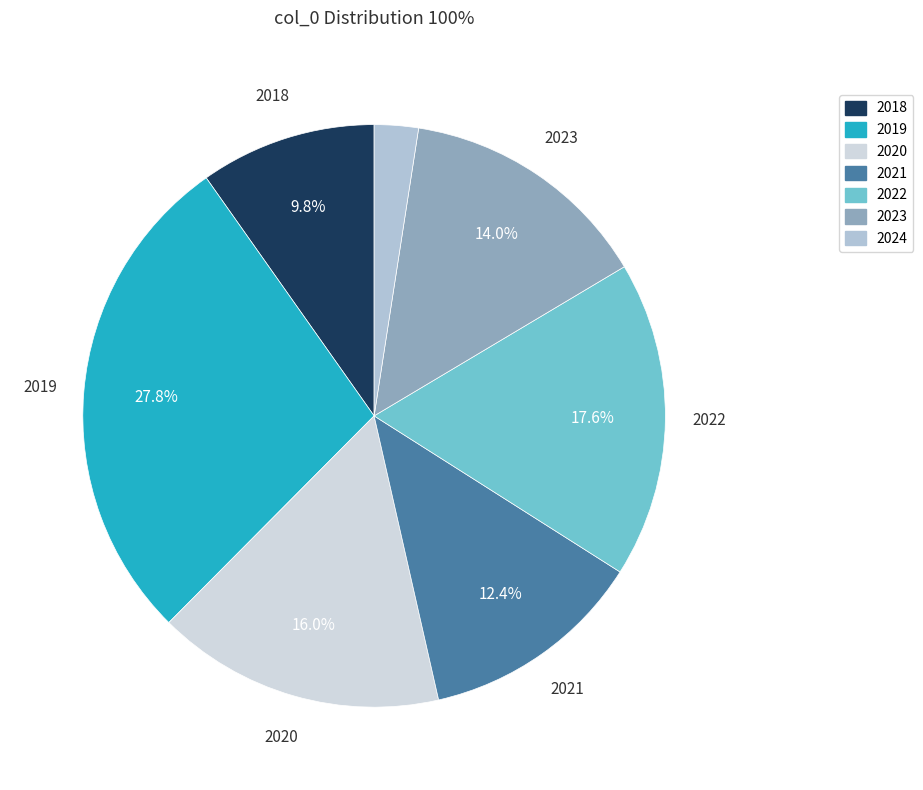

Does 2022 account for over 50% of the chart?

No